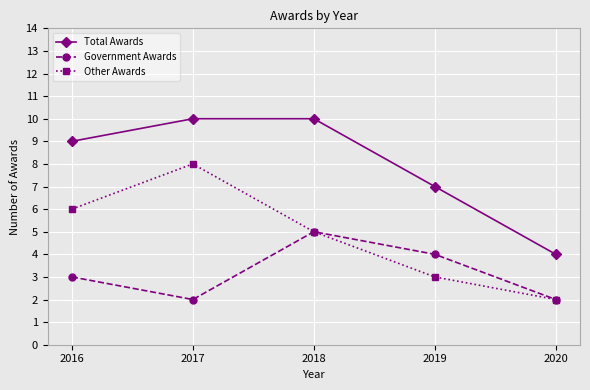

What is the value of the Government Awards point at the 5th from the left?

2